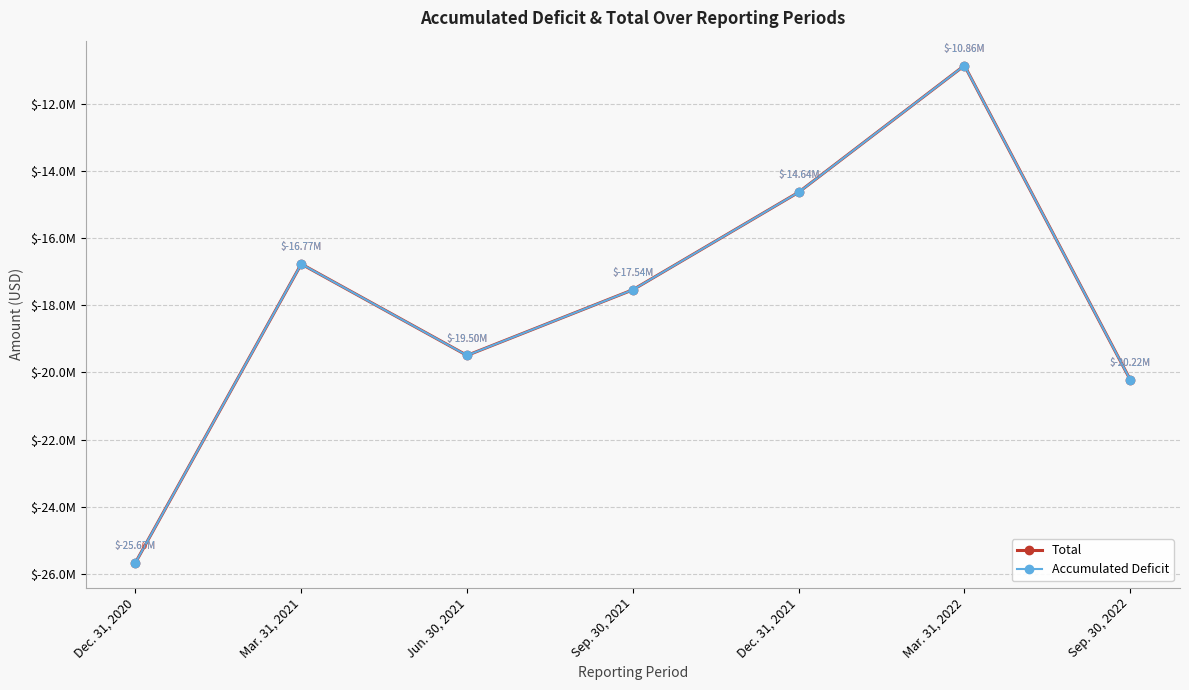

True or false: Accumulated Deficit and Total cross at least once.

False